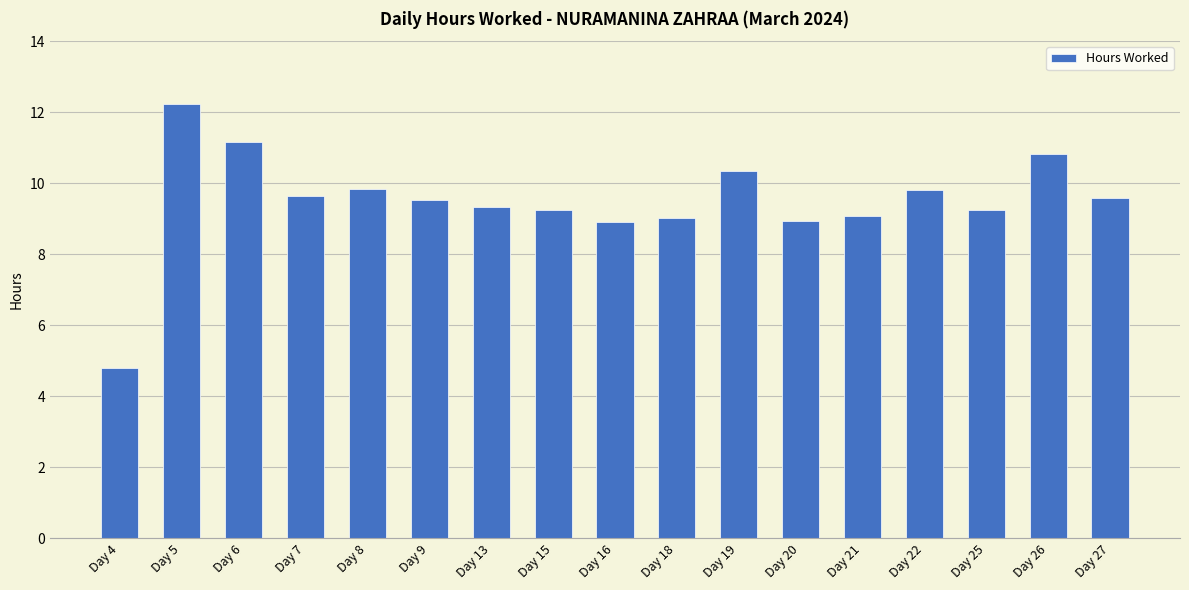

At which category does the chart reach its minimum across all series?

Day 4